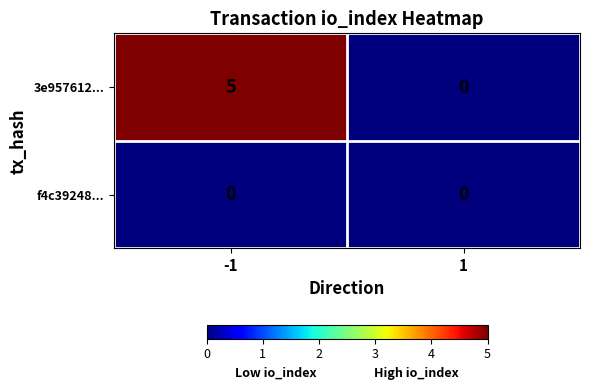

What is the maximum value for 3e957612...?

5